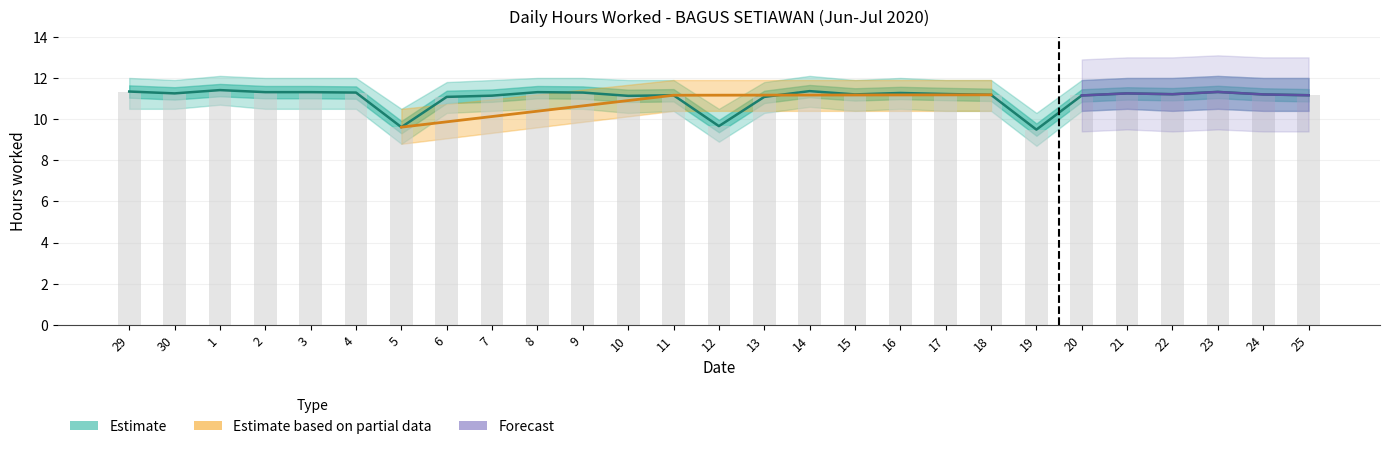

At which category is the sum across all series the highest?

1